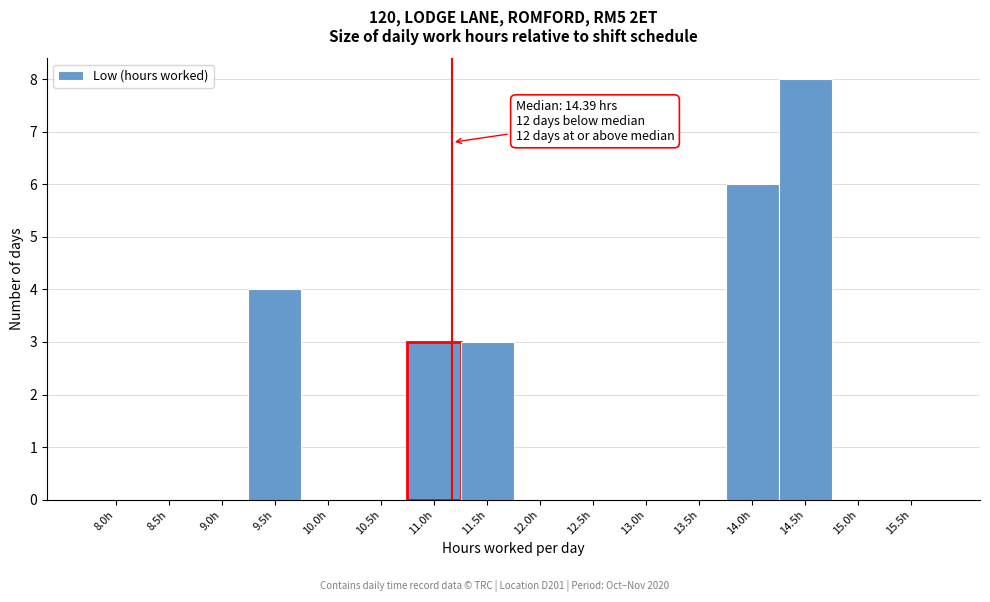

Reading left to right, transcribe all the data shown in this chart.

8.0h=0	8.5h=0	9.0h=0	9.5h=4	10.0h=0	10.5h=0	11.0h=3	11.5h=3	12.0h=0	12.5h=0	13.0h=0	13.5h=0	14.0h=6	14.5h=8	15.0h=0	15.5h=0